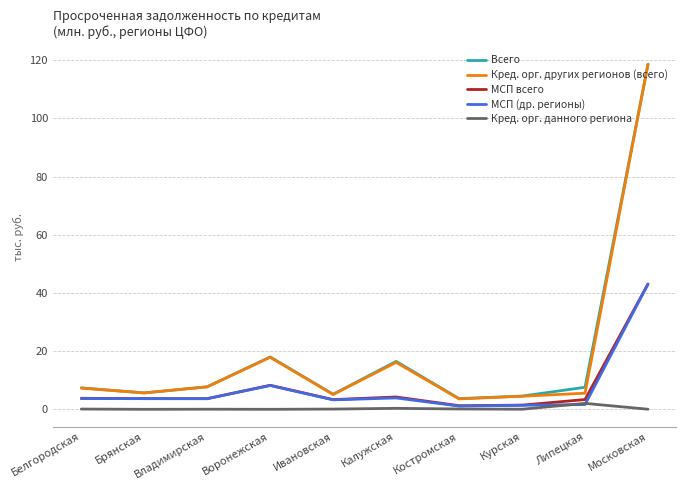

True or false: Кред. орг. других регионов (всего) and Кред. орг. данного региона cross at least once.

False